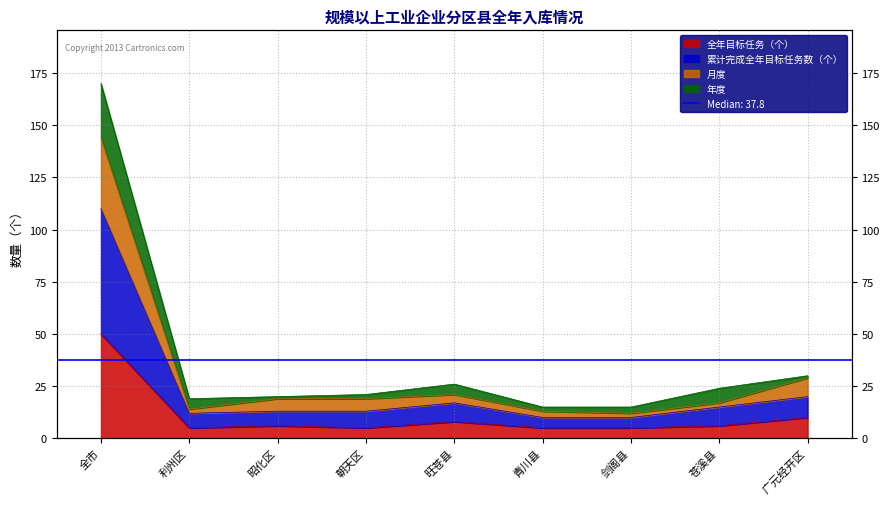

At how many categories does at least one series exceed 67?

1